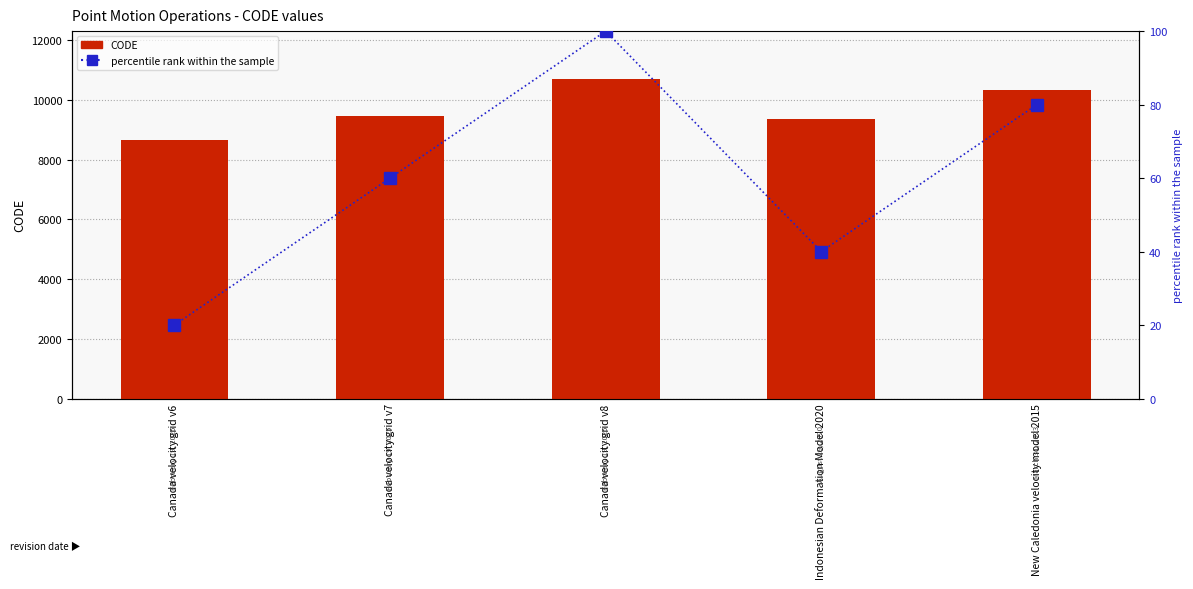

How many categories are shown in the chart?

5